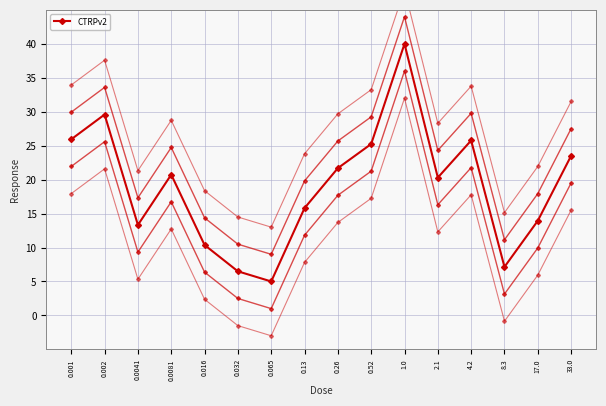

Is this an area chart (filled region under the line)?

No